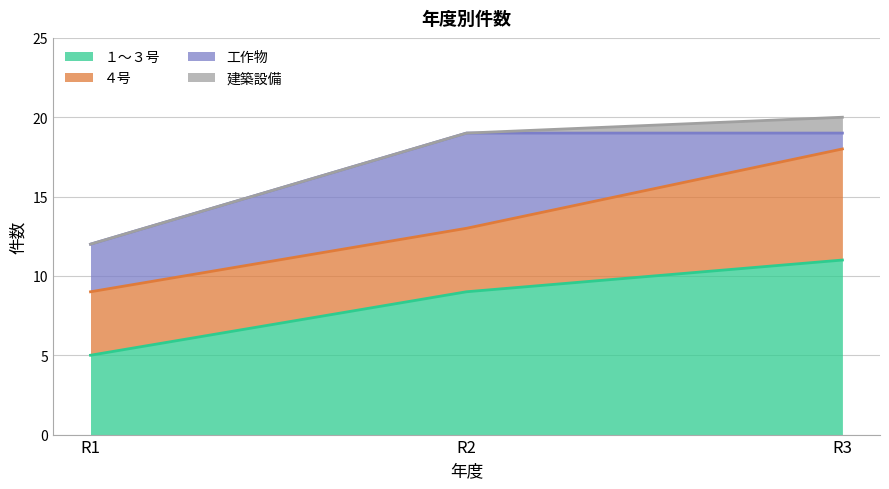

Which category has the highest value across all series?

R3